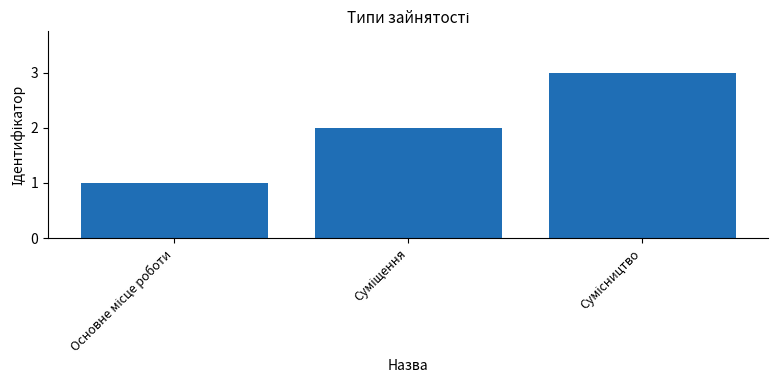

Reading left to right, list all the values displayed in this chart.

1	2	3